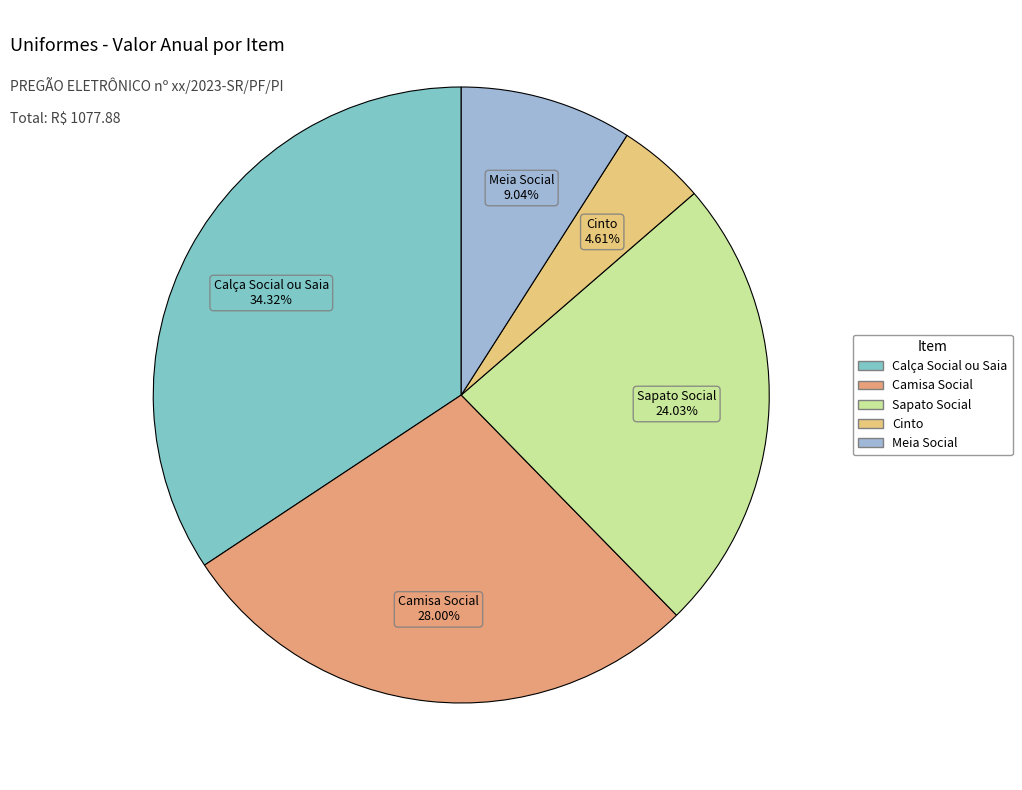

To the nearest percent, what is the combined percentage of Sapato Social and Camisa Social?

52%